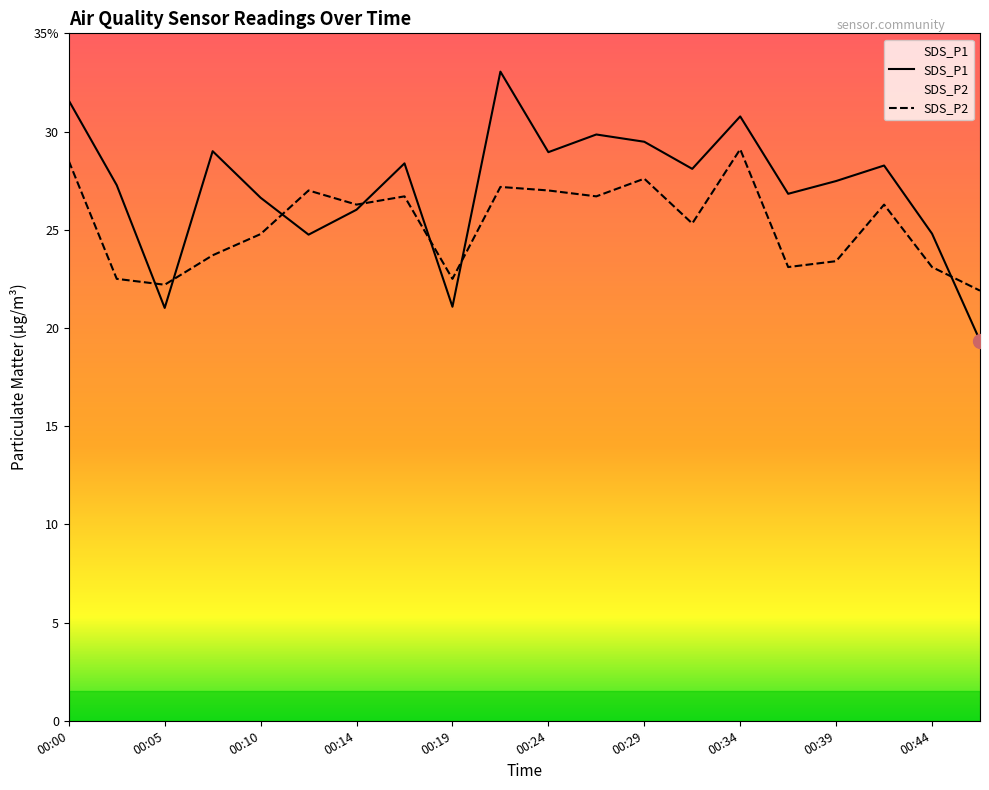

Where is the first local maximum for SDS_P1?

00:07